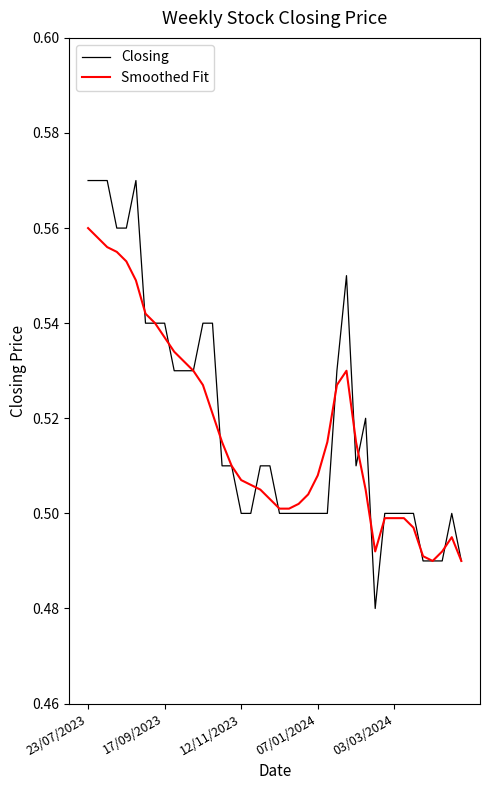

Which series has the widest spread of values?

Closing